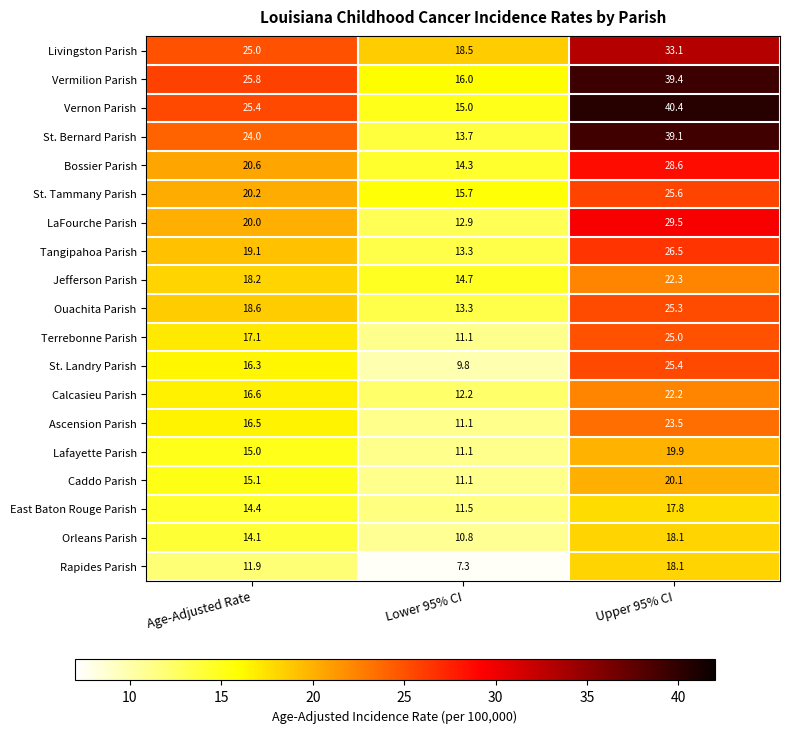

What is the difference between the Terrebonne Parish values at Age-Adjusted Rate and Lower 95% CI?

6.0